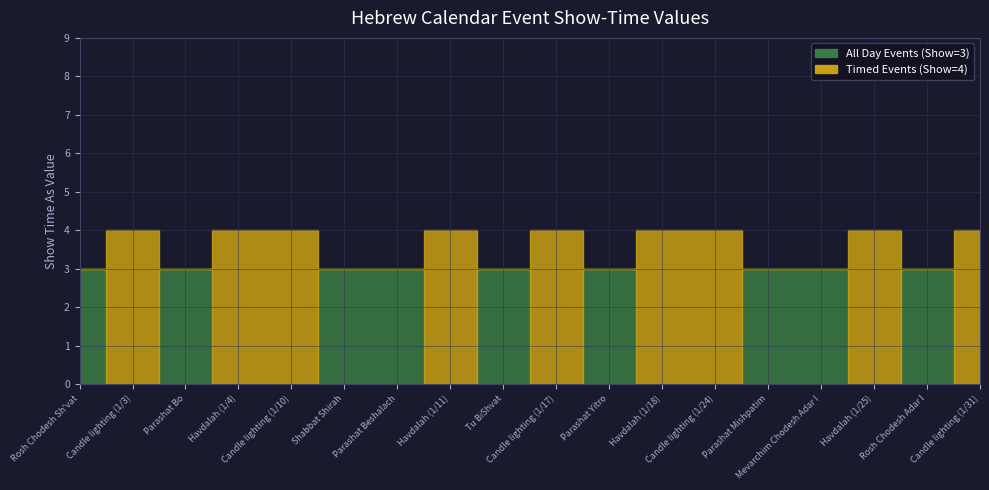

What is the average value of the All Day Events (Show=3) series?

2